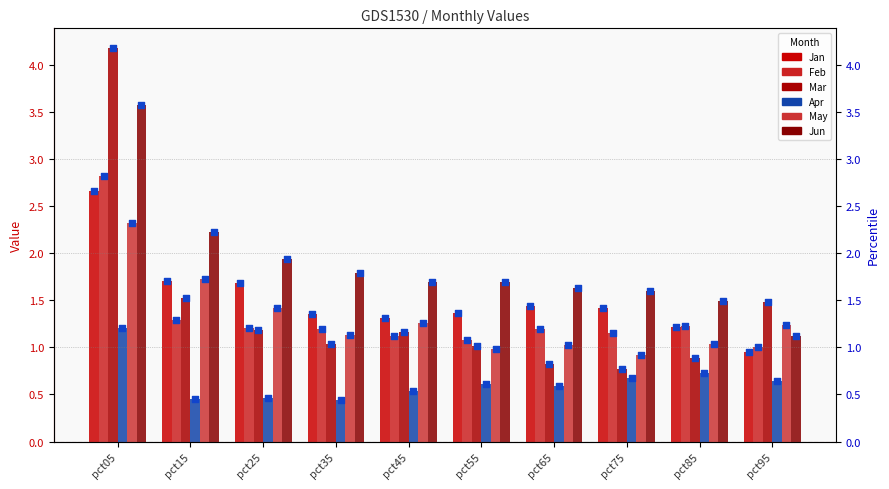

Which series has the largest total across all categories?

Jun